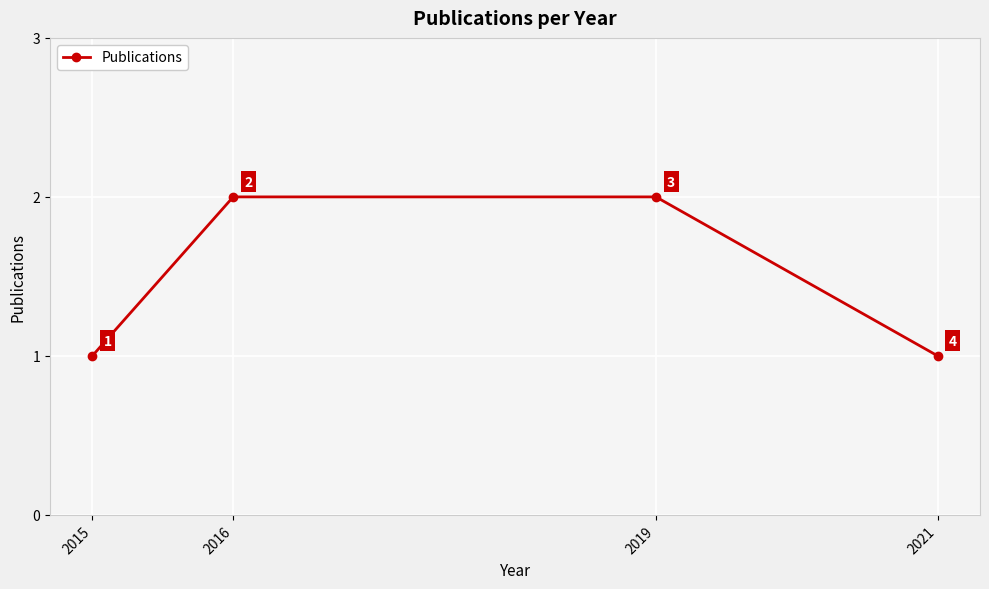

What is the ratio of the value at 2015 to the value at 2016?

0.5